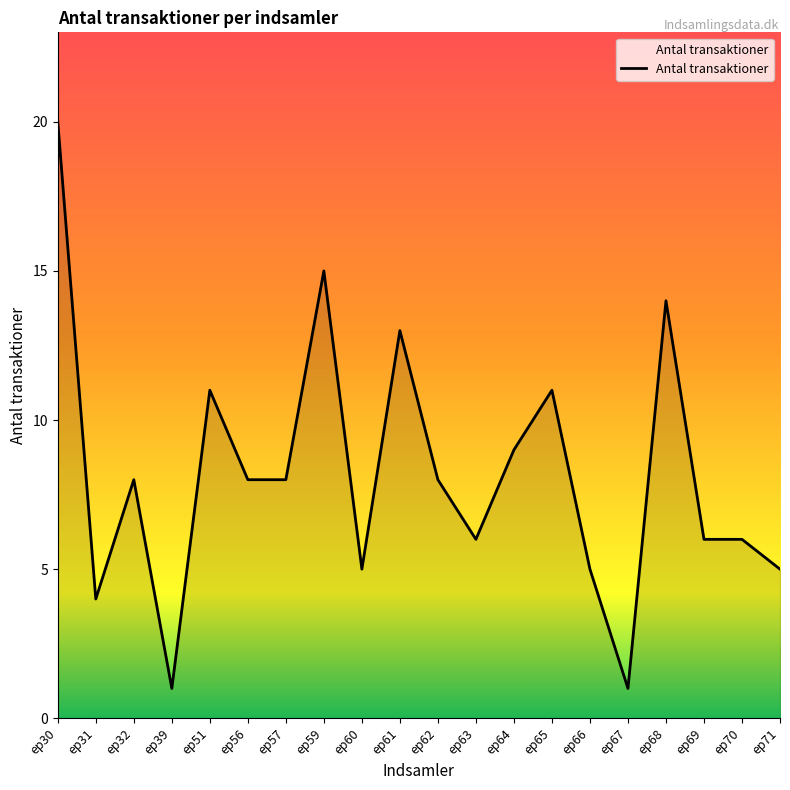

The value at ep56 is 8. True or false?

True